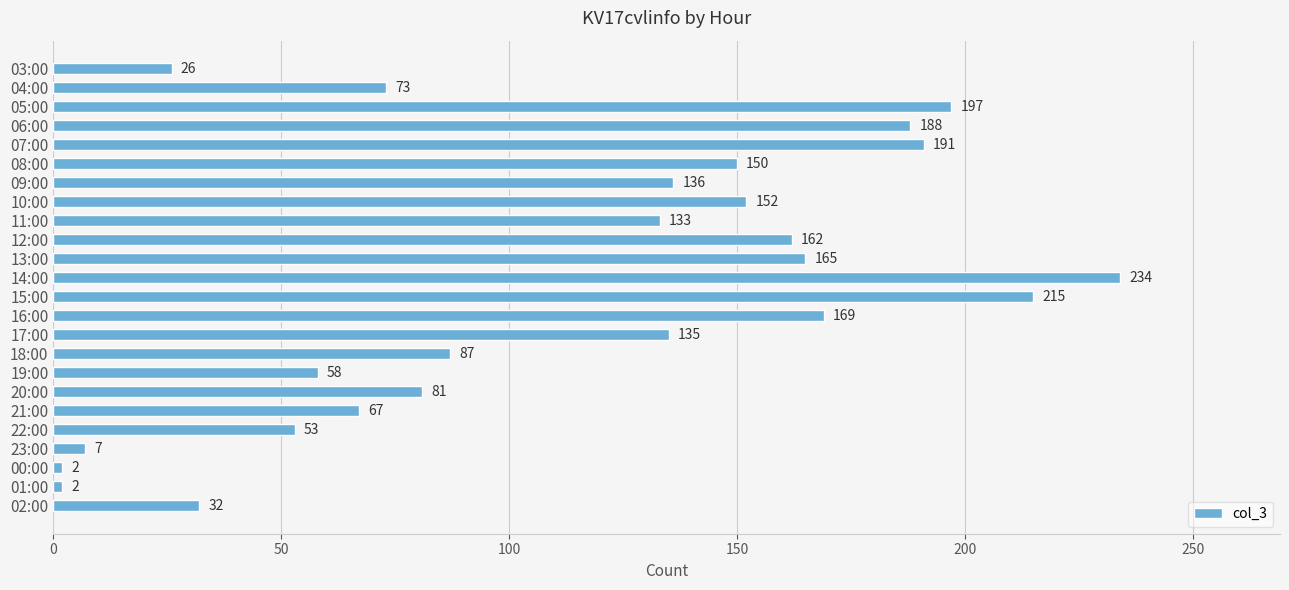

What is the difference between the maximum and second lowest values?

232